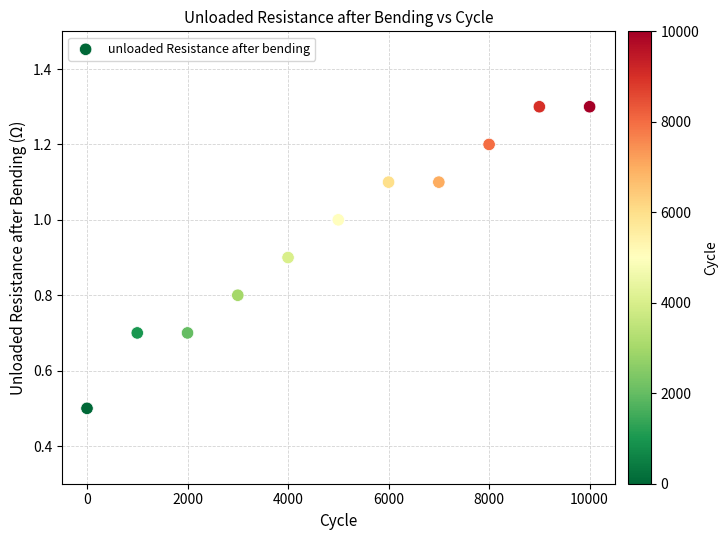

What is the range of X values (max minus min)?

10000.0